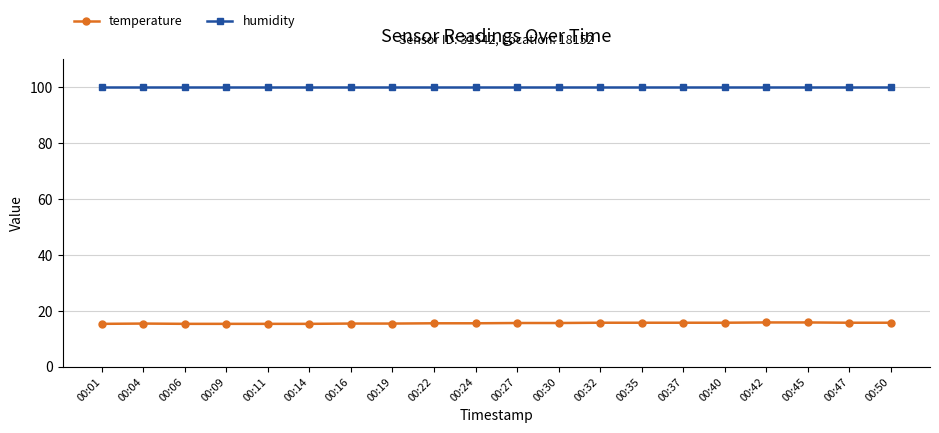

True or false: temperature has a value of 15.7 at 00:27.

True